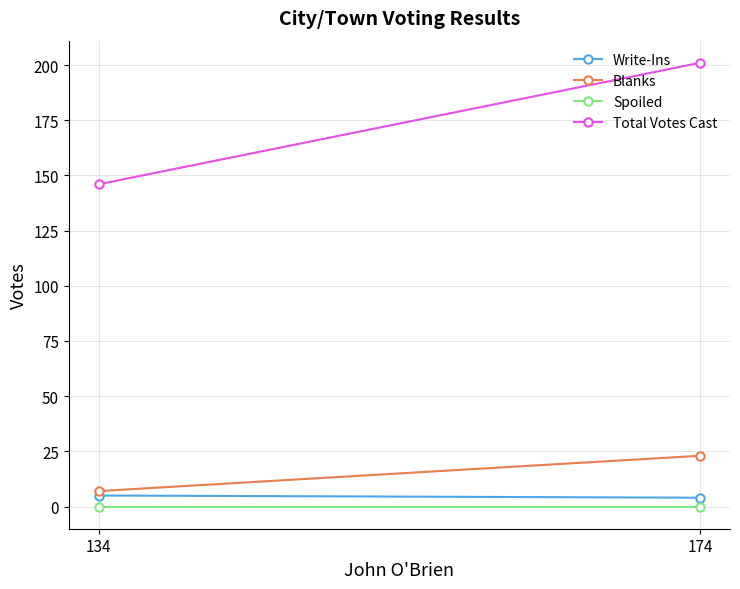

What are all the series names shown in the legend?

Write-Ins, Blanks, Spoiled, Total Votes Cast